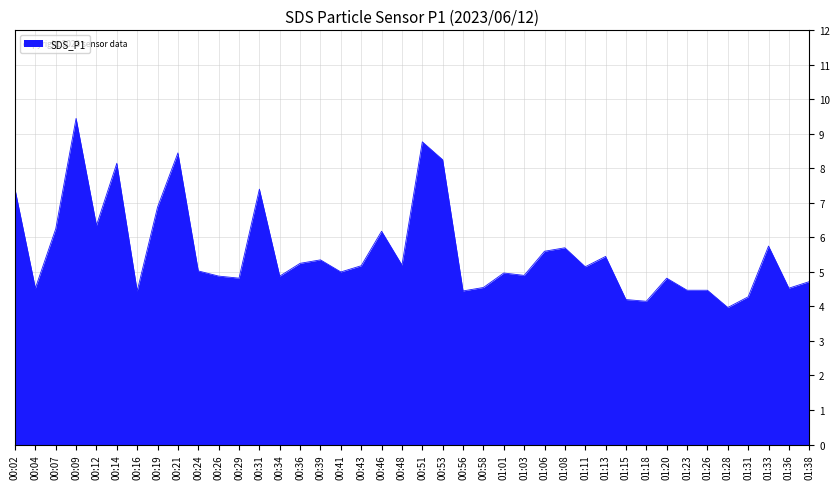

What position from the left is 00:51?

21